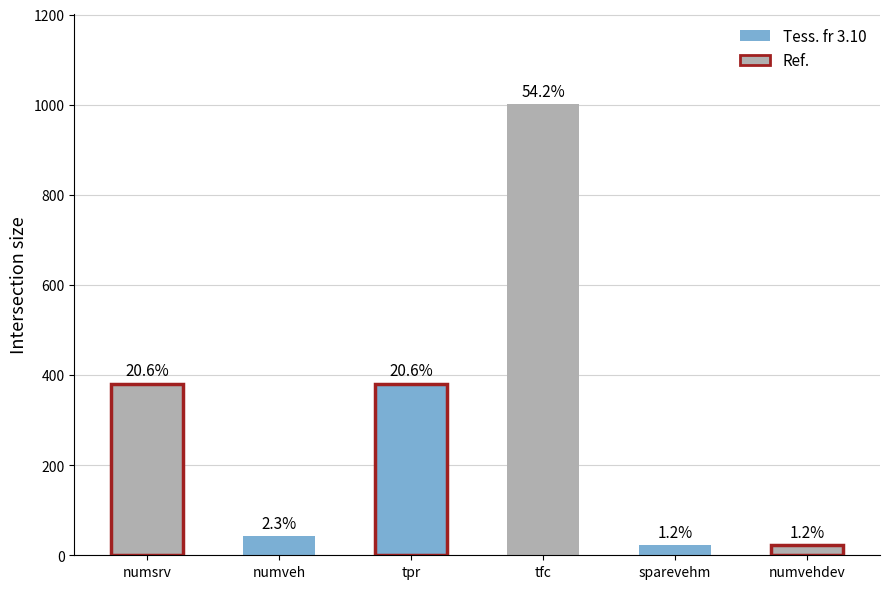

What is the difference between the values at tfc and tpr?

621